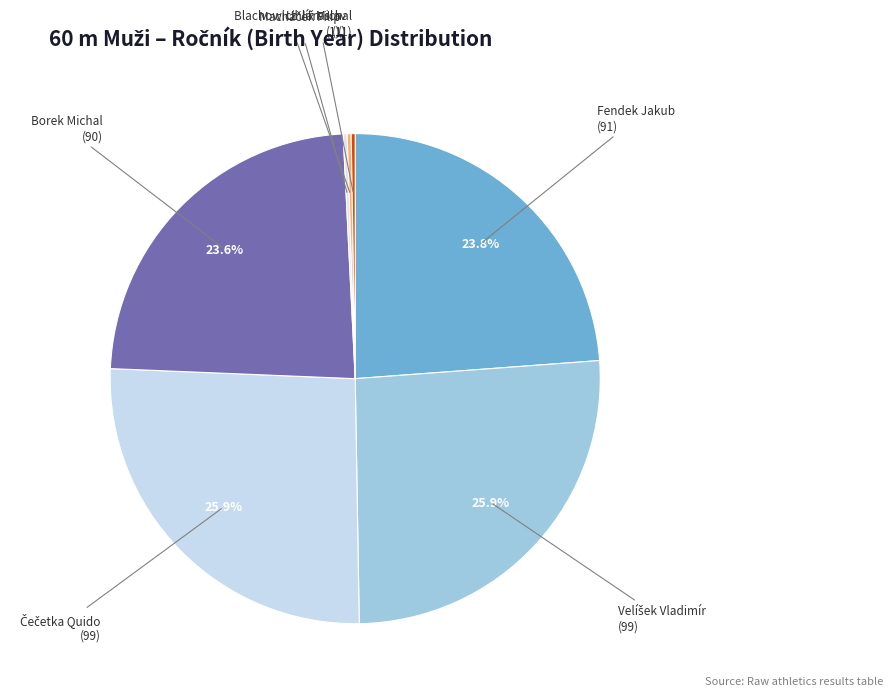

Is there a majority slice in this chart?

No